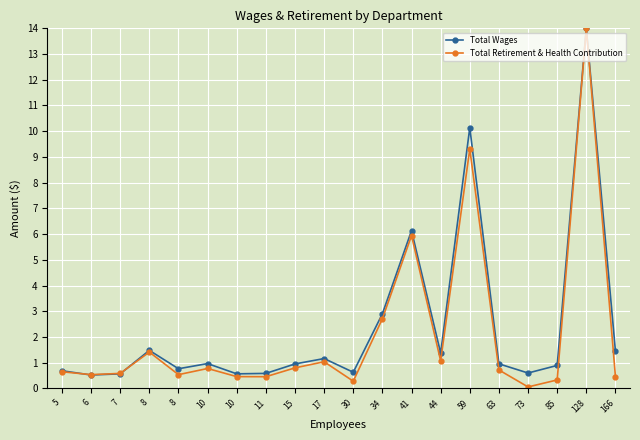

Reading left to right, what are all the values shown in this chart?

Total Wages: 0.7	0.5	0.6	1.5	0.8	1.0	0.6	0.6	1.0	1.2	0.6	2.9	6.1	1.4	10.1	1.0	0.6	0.9	14.0	1.5
Total Retirement & Health Contribution: 0.6	0.5	0.6	1.4	0.5	0.8	0.5	0.5	0.8	1.0	0.3	2.7	5.9	1.1	9.3	0.7	0.1	0.3	14.0	0.5